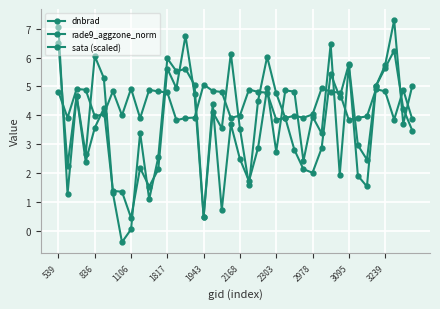

Rank the series by their average value, from lowest to highest.

dnbrad, rade9_aggzone_norm, sata (scaled)